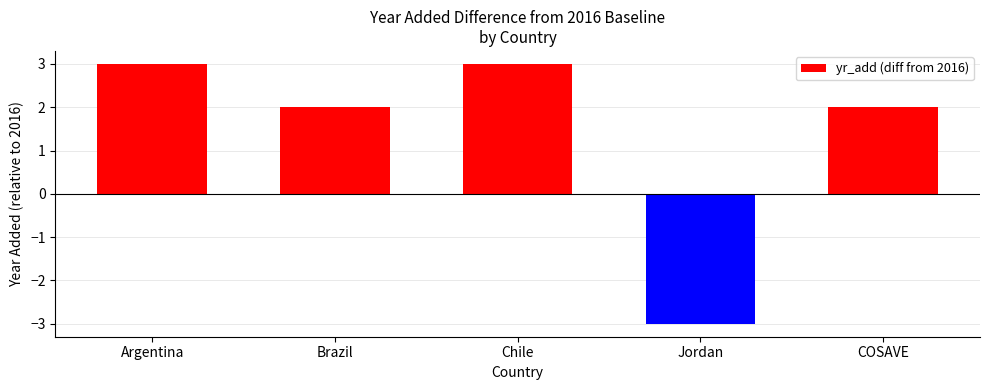

What is the smallest value displayed?

-3